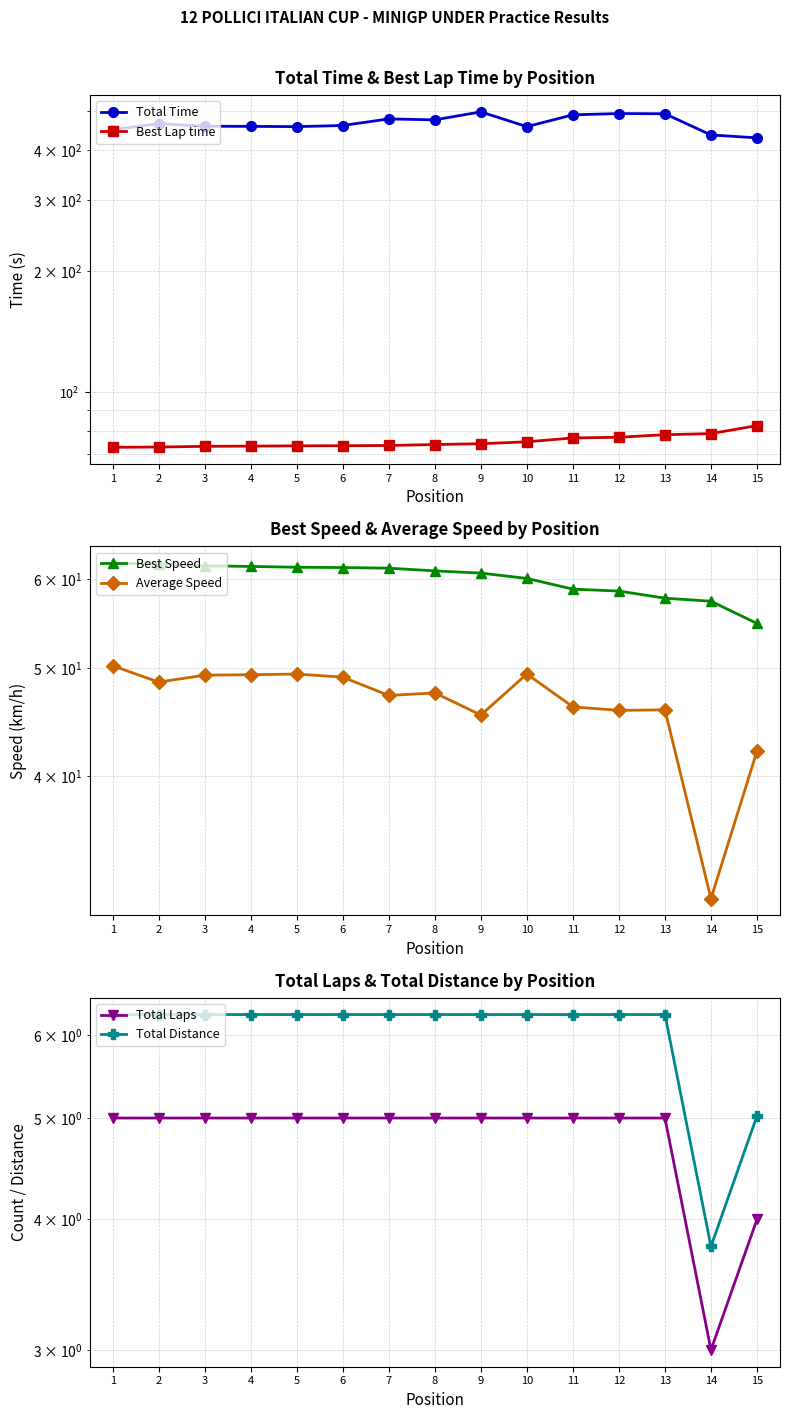

What is the difference between the second highest and second lowest values in the Best Speed series?

4.6